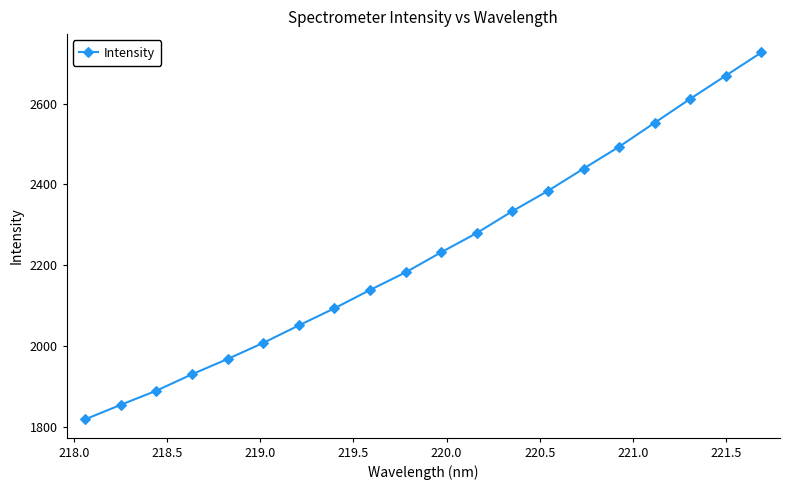

How many values are below 2231?

10